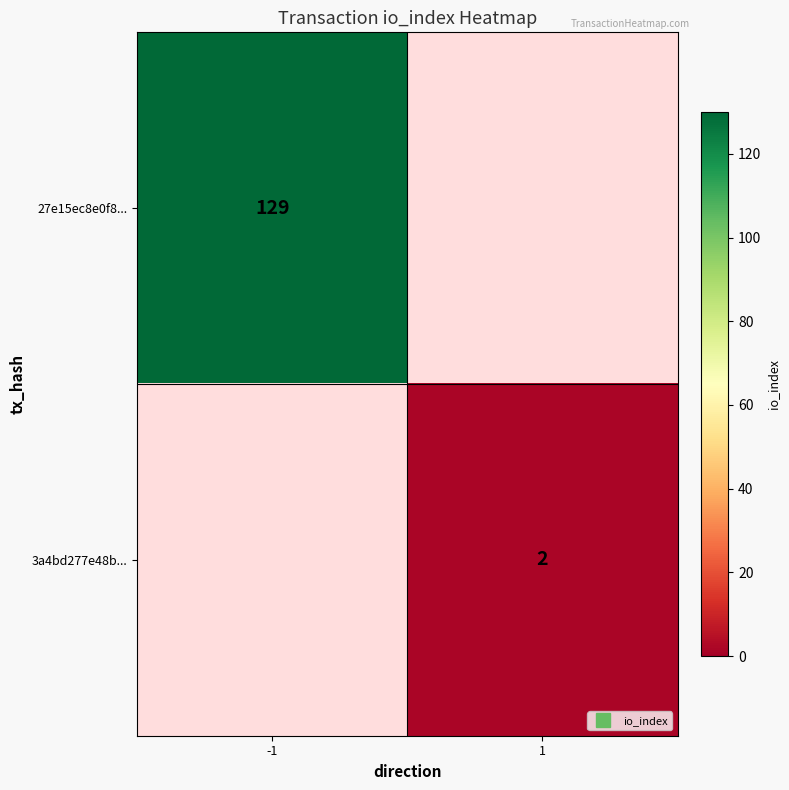

At which label does 27e15ec8e0f8... reach its peak?

-1